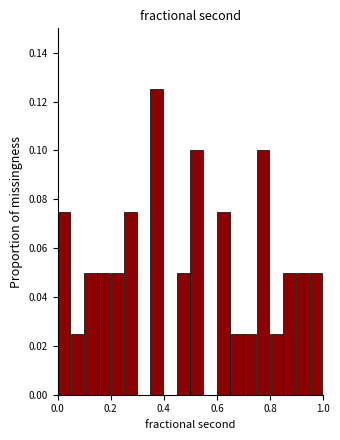

Read against the x-axis, roughly where is the centre of the tallest bar?

0.38